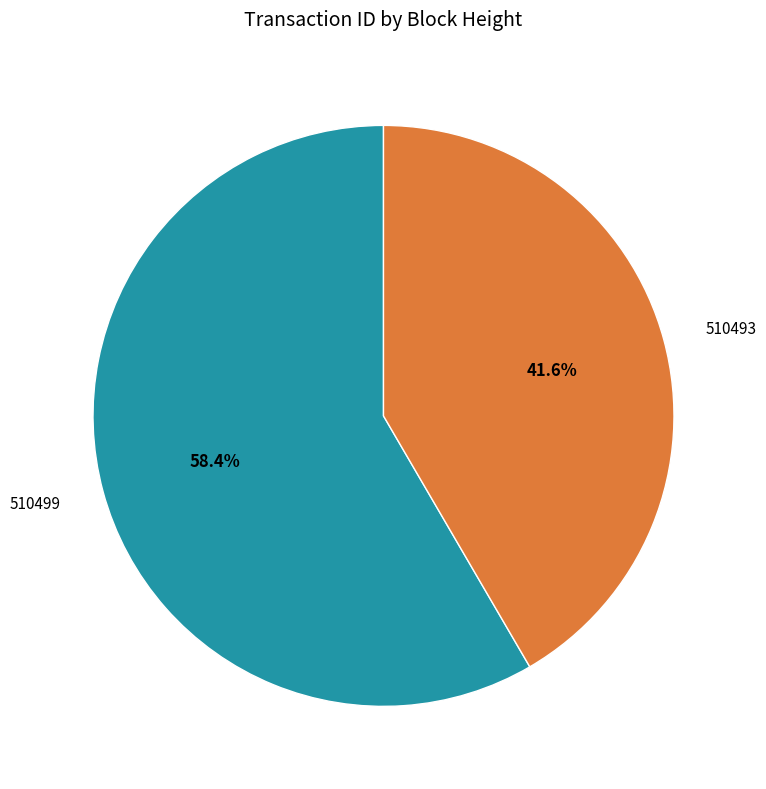

How many segments does this pie chart have?

2